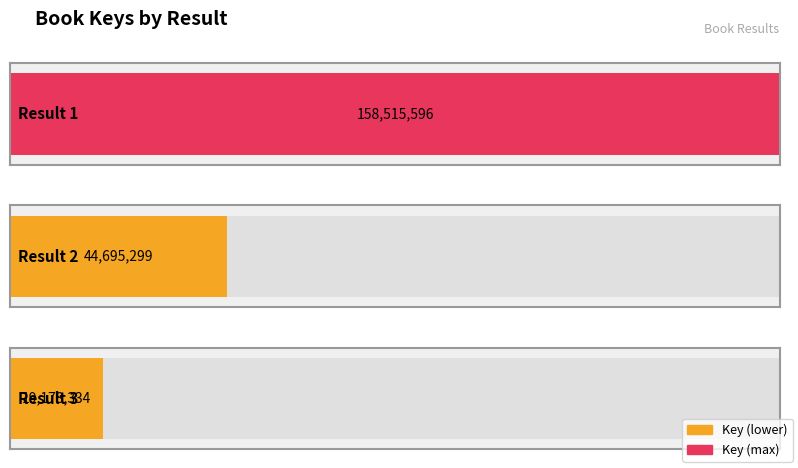

What value does the data have at 3, to the nearest 10?

19178330